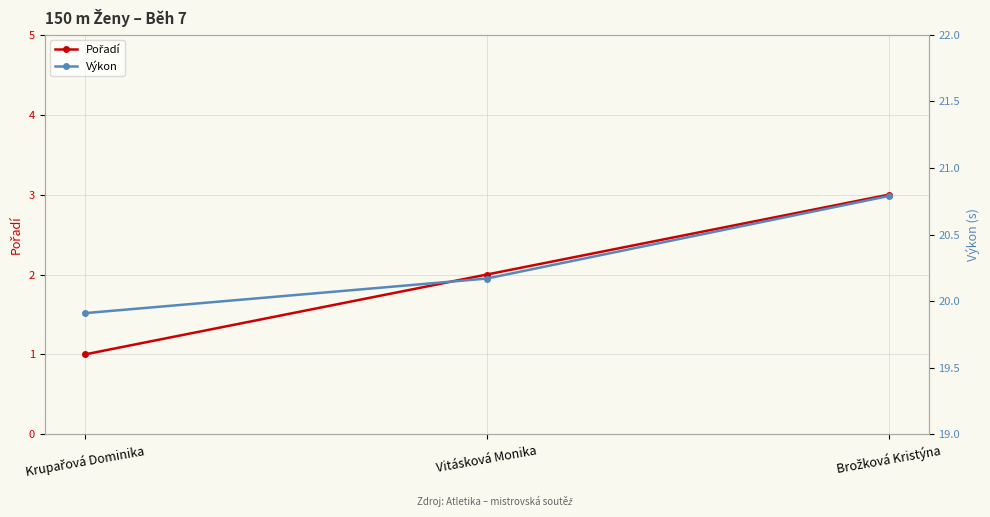

List the series in order of their peak value, highest first.

Výkon, Pořadí